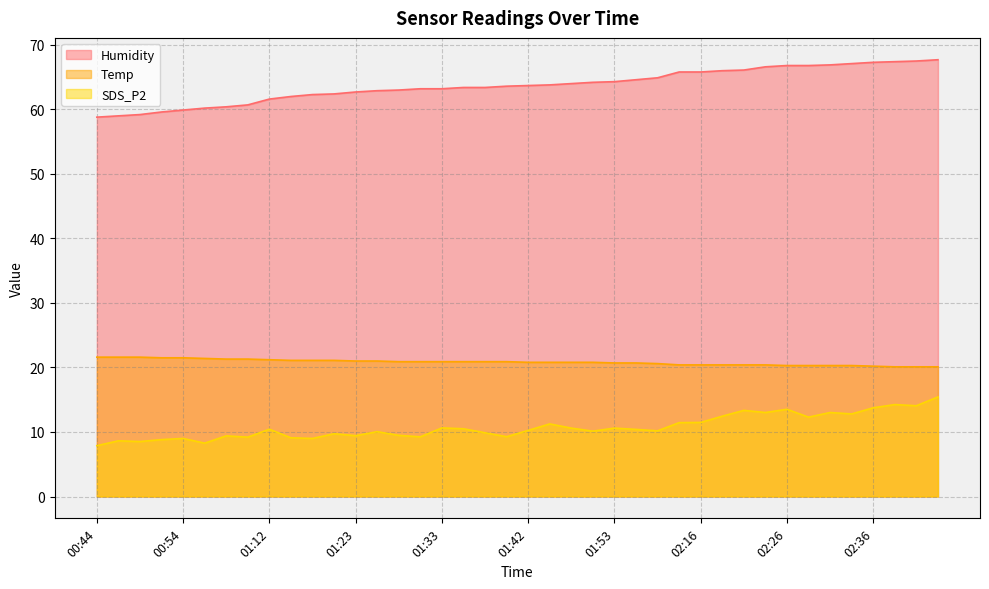

Which series has the widest spread of values?

Humidity